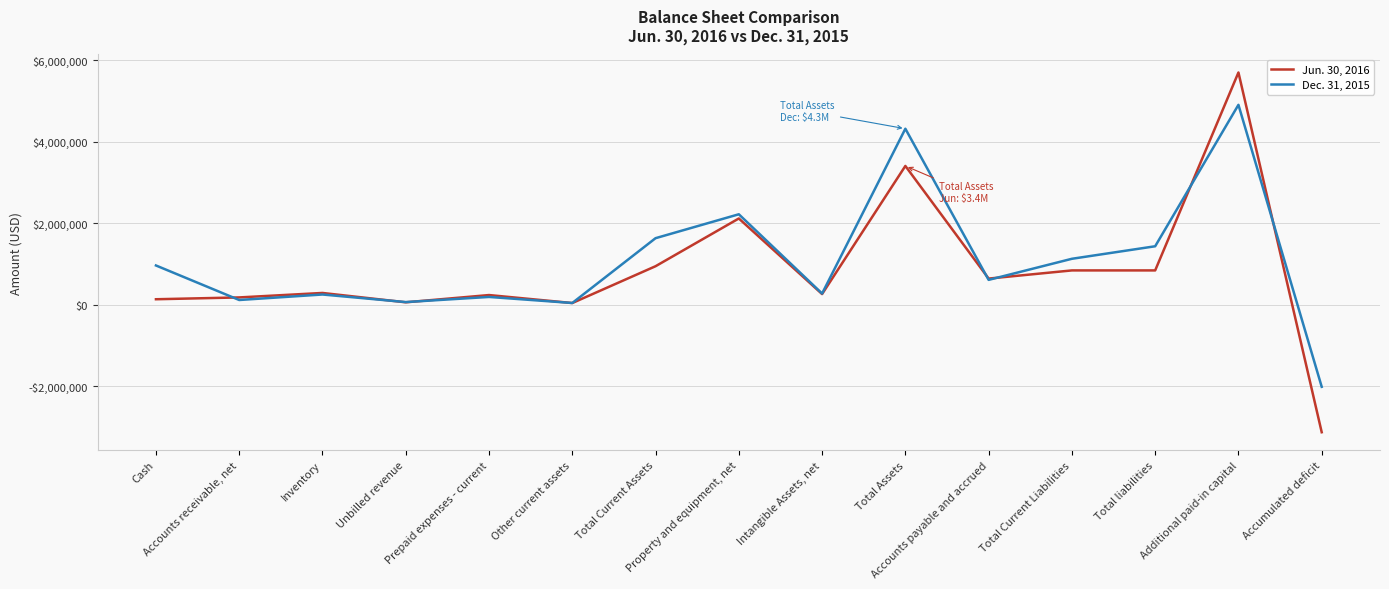

Rank the series at Total liabilities from highest to lowest value.

Dec. 31, 2015, Jun. 30, 2016